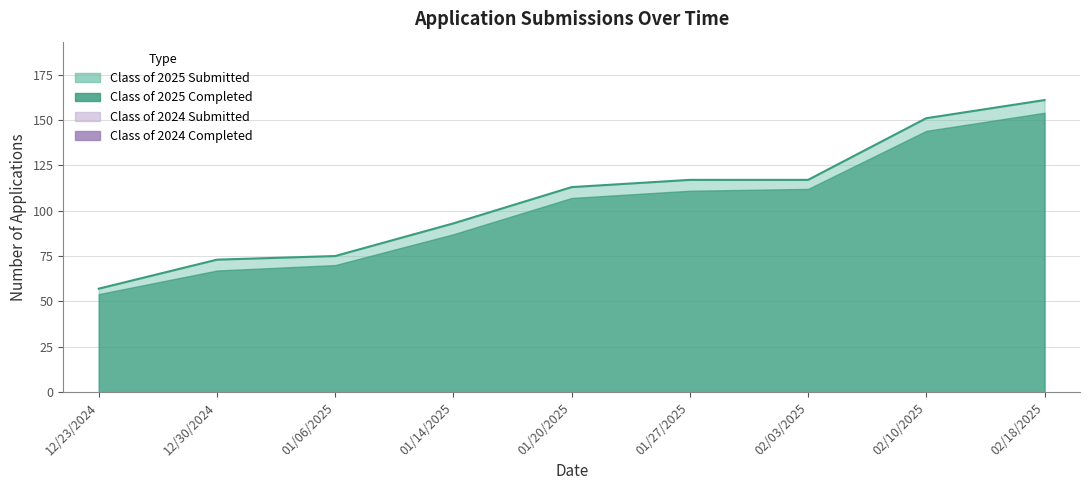

What is the label of the 7th point from the right?

01/06/2025